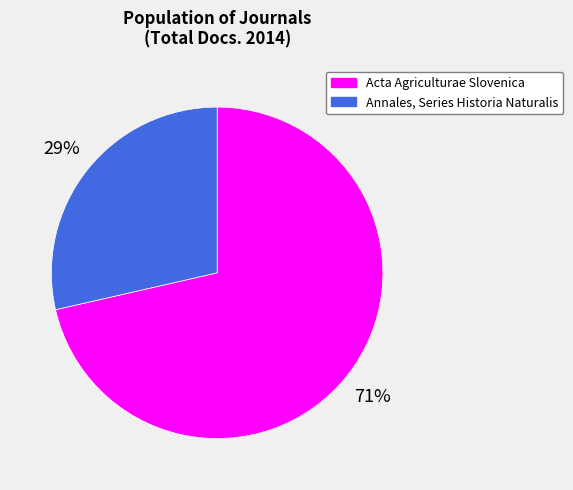

True or false: Annales, Series Historia Naturalis accounts for 29% of the total.

True